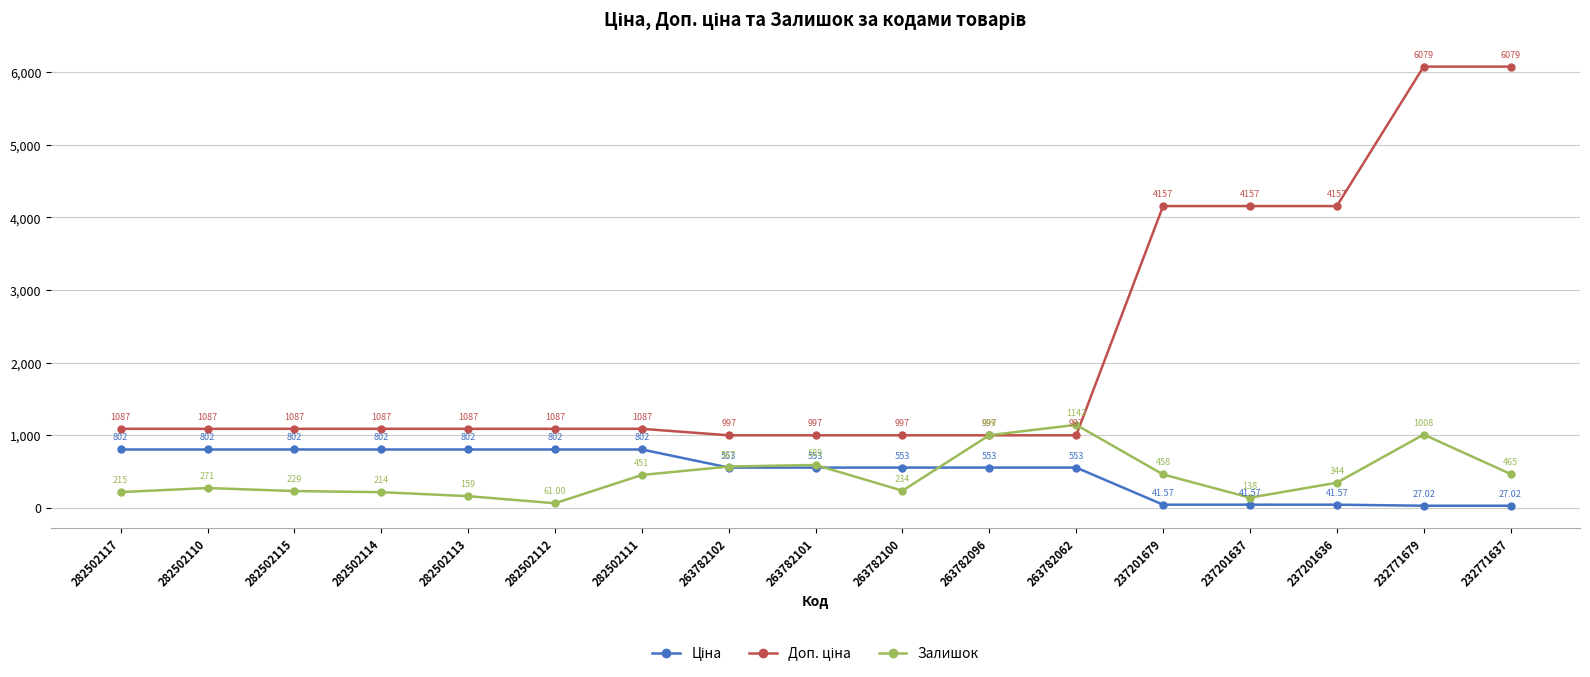

At how many categories does at least one series exceed 4128?

5